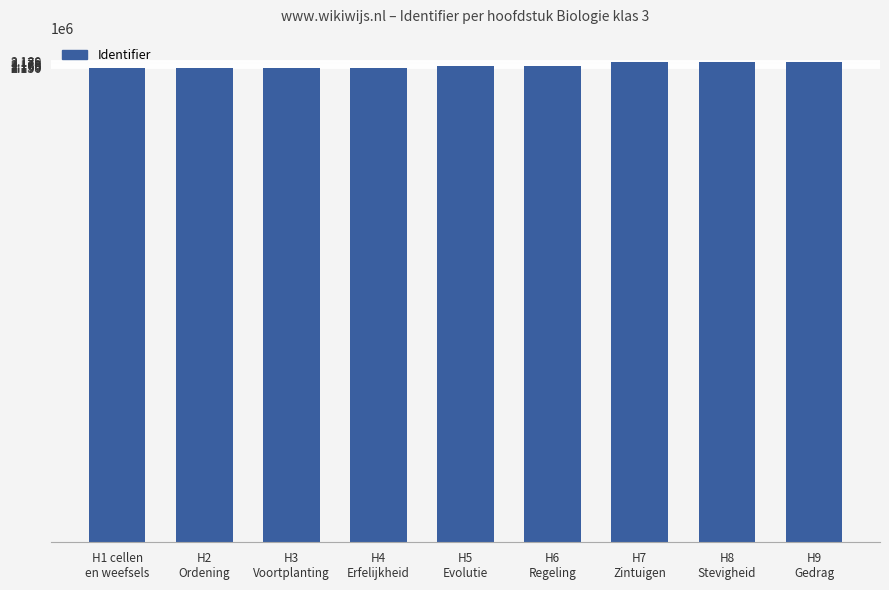

What is the value of the 9th bar from the left?

2178521